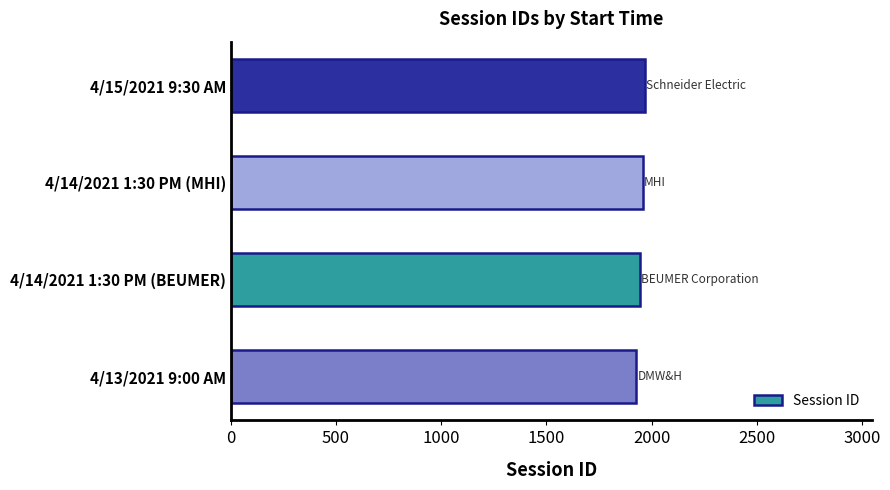

What is the difference between the maximum and minimum values?

39